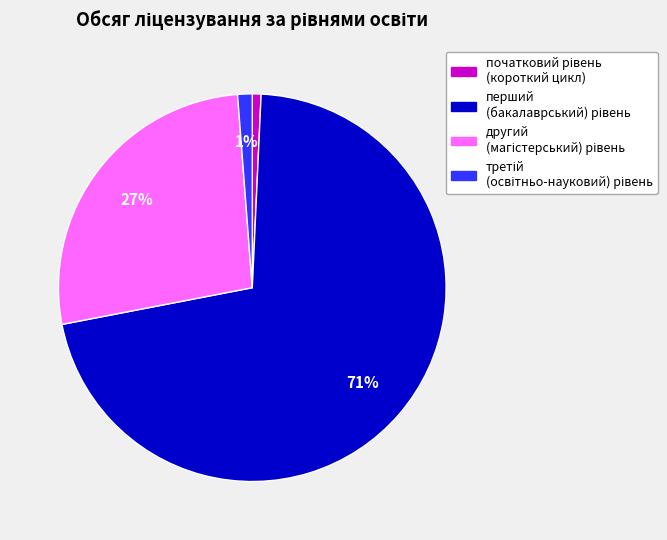

To the nearest percent, what is the average slice percentage?

25%